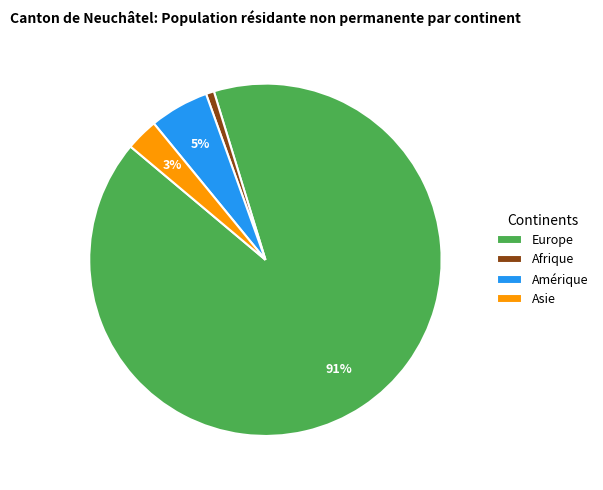

To the nearest percent, what is the average slice percentage?

25%